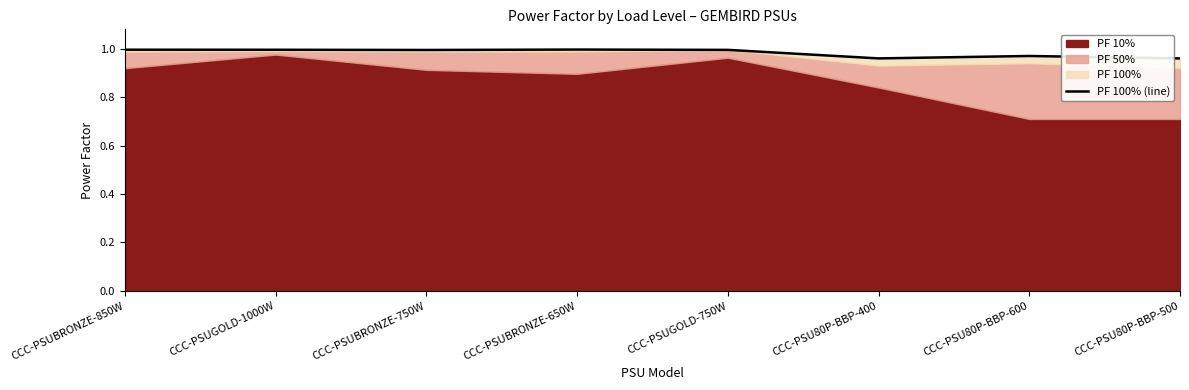

What is the sum of the values at CCC-PSUBRONZE-750W and CCC-PSUBRONZE-850W?

2.0